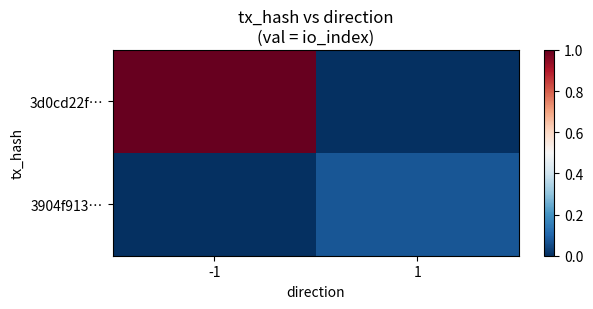

At which category does the chart reach its minimum across all series?

1